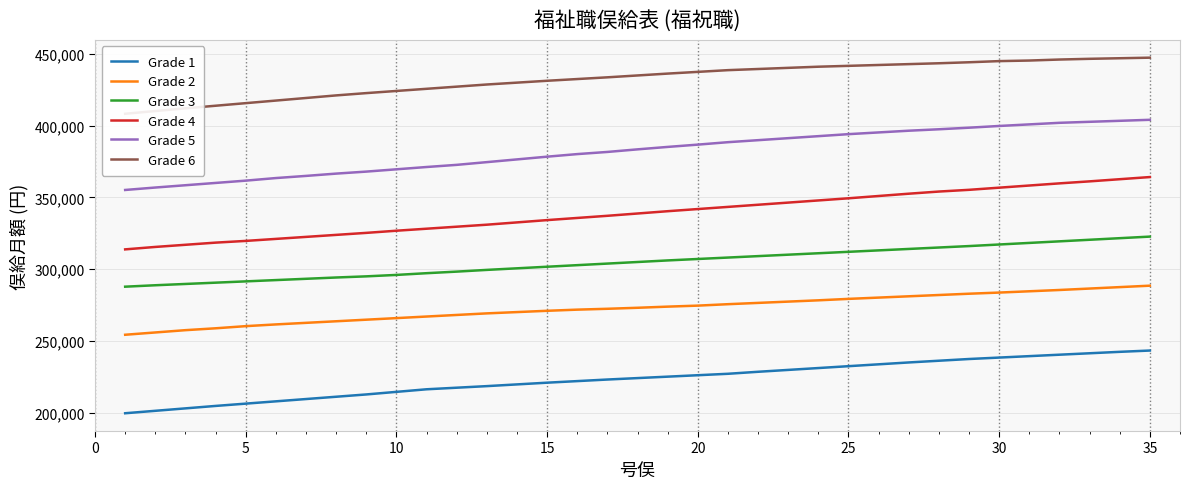

Does the chart have visible grid lines?

Yes